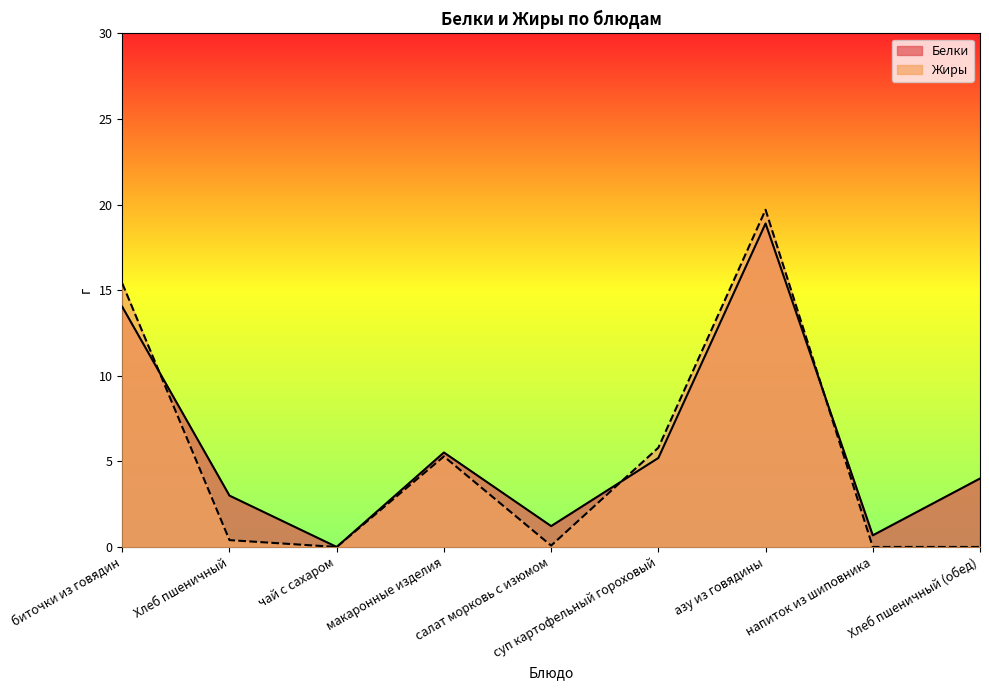

Is it true that Жиры equals 0.1 at салат морковь с изюмом?

True